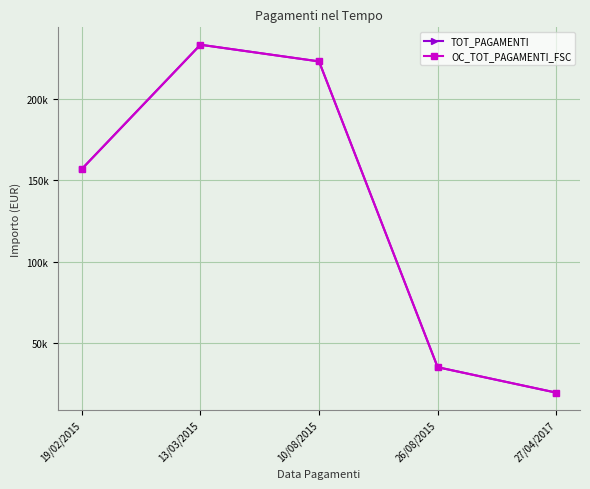

Does the chart have visible grid lines?

Yes